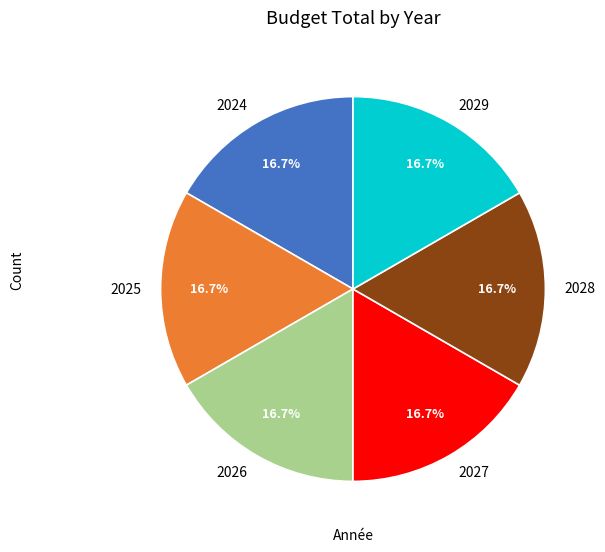

How many segments does this pie chart have?

6